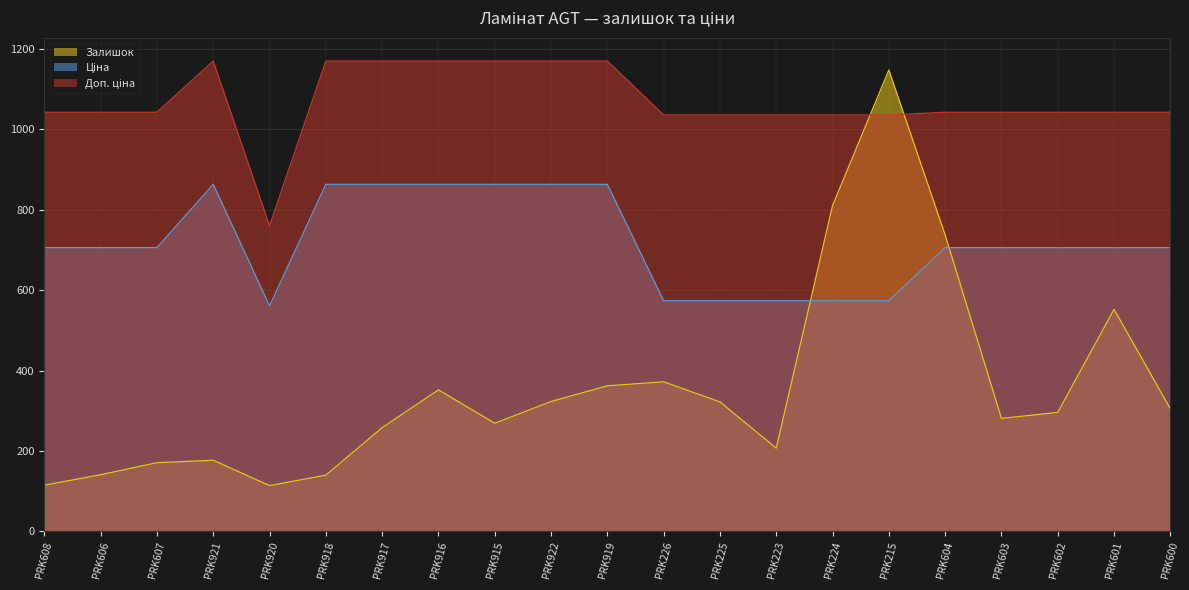

True or false: Доп. ціна and Ціна cross at least once.

False